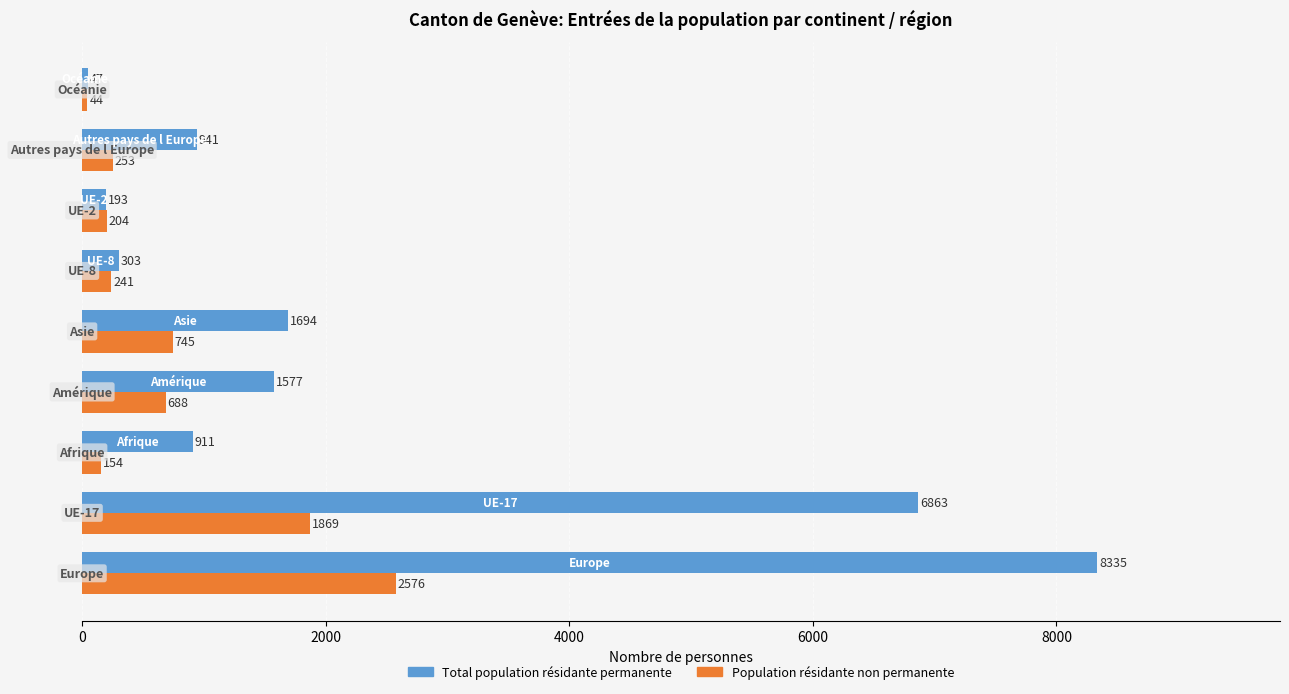

List the series in order of their overall mean, lowest first.

Population résidante non permanente, Total population résidante permanente